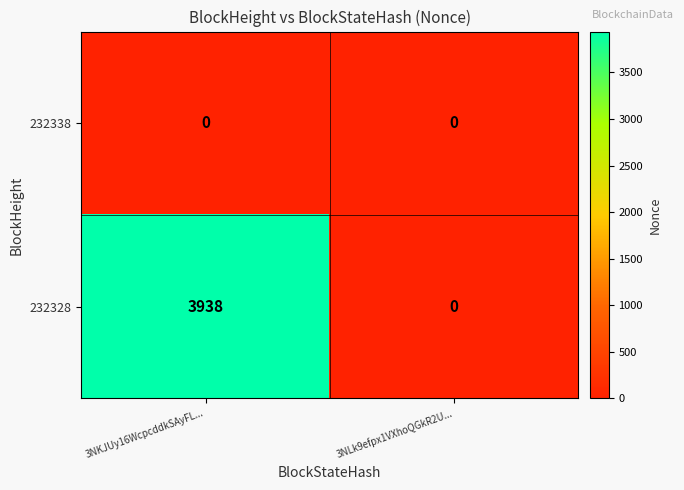

Which series has the largest range (max minus min)?

232328